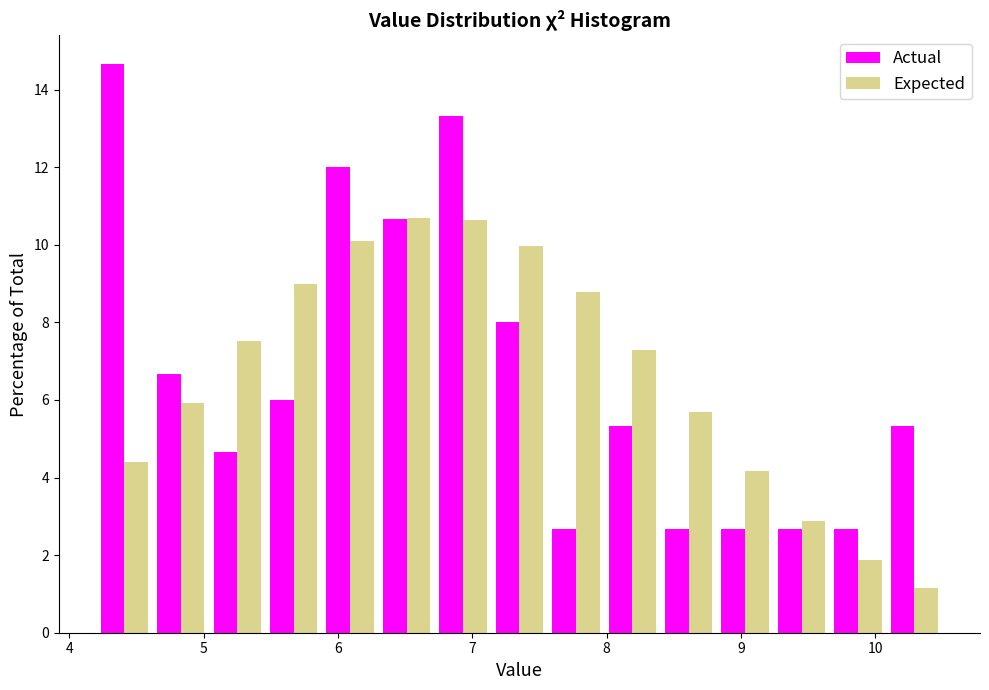

Reading left to right, transcribe this chart: for each range on the x-axis, give the height of each series' bar. Neither the bar edges nor the heights are printed on the chart, so give them approximately, as read against the axes.

4.20 to 4.62: Actual=14.6	Expected=4.4
4.62 to 5.04: Actual=6.6	Expected=6.0
5.04 to 5.46: Actual=4.6	Expected=7.6
5.46 to 5.88: Actual=6.0	Expected=9.0
5.88 to 6.30: Actual=12.0	Expected=10.2
6.30 to 6.72: Actual=10.6	Expected=10.6
6.72 to 7.14: Actual=13.4	Expected=10.6
7.14 to 7.56: Actual=8.0	Expected=10.0
7.56 to 7.98: Actual=2.6	Expected=8.8
7.98 to 8.40: Actual=5.4	Expected=7.2
8.40 to 8.82: Actual=2.6	Expected=5.6
8.82 to 9.24: Actual=2.6	Expected=4.2
9.24 to 9.66: Actual=2.6	Expected=2.8
9.66 to 10.08: Actual=2.6	Expected=1.8
10.08 to 10.50: Actual=5.4	Expected=1.2